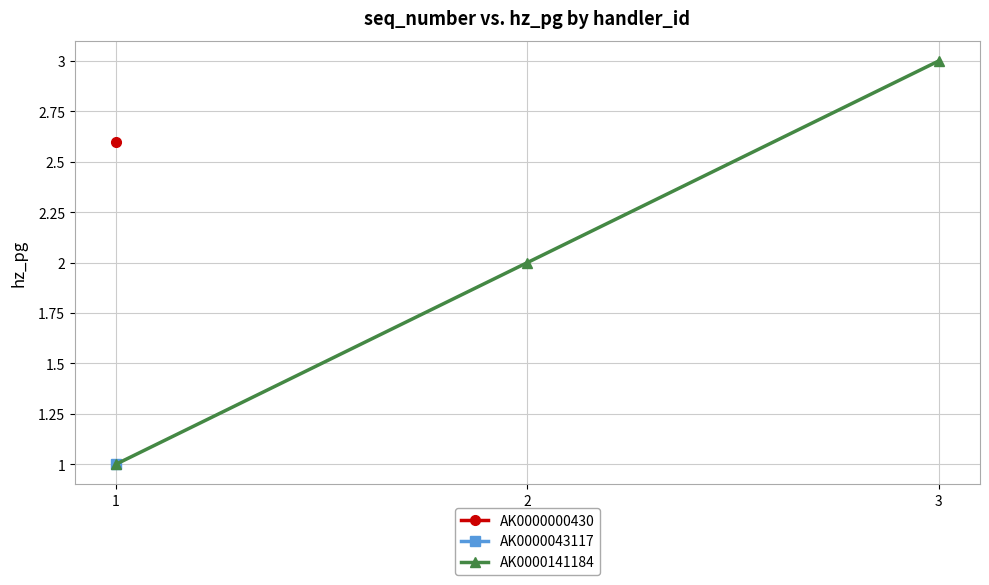

What is the change in value from 1 to 2?

+1